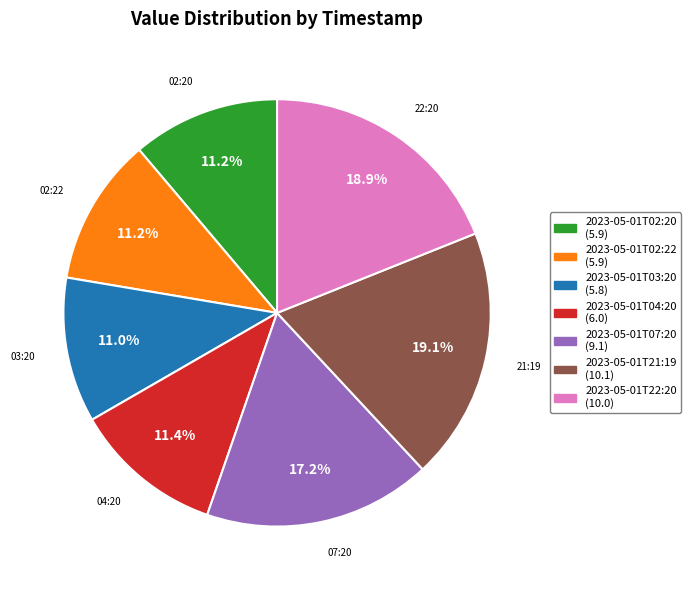

To the nearest percent, what is the difference between the largest and smallest slice percentages?

8%